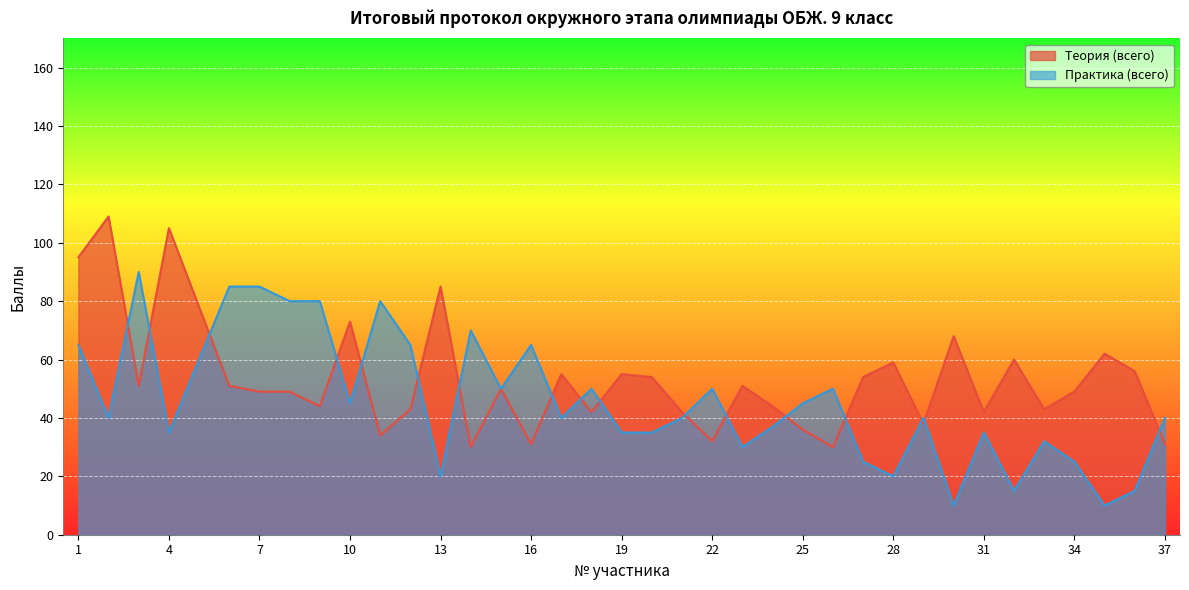

What is the value of the Теория (всего) point at the 35th from the left?

62